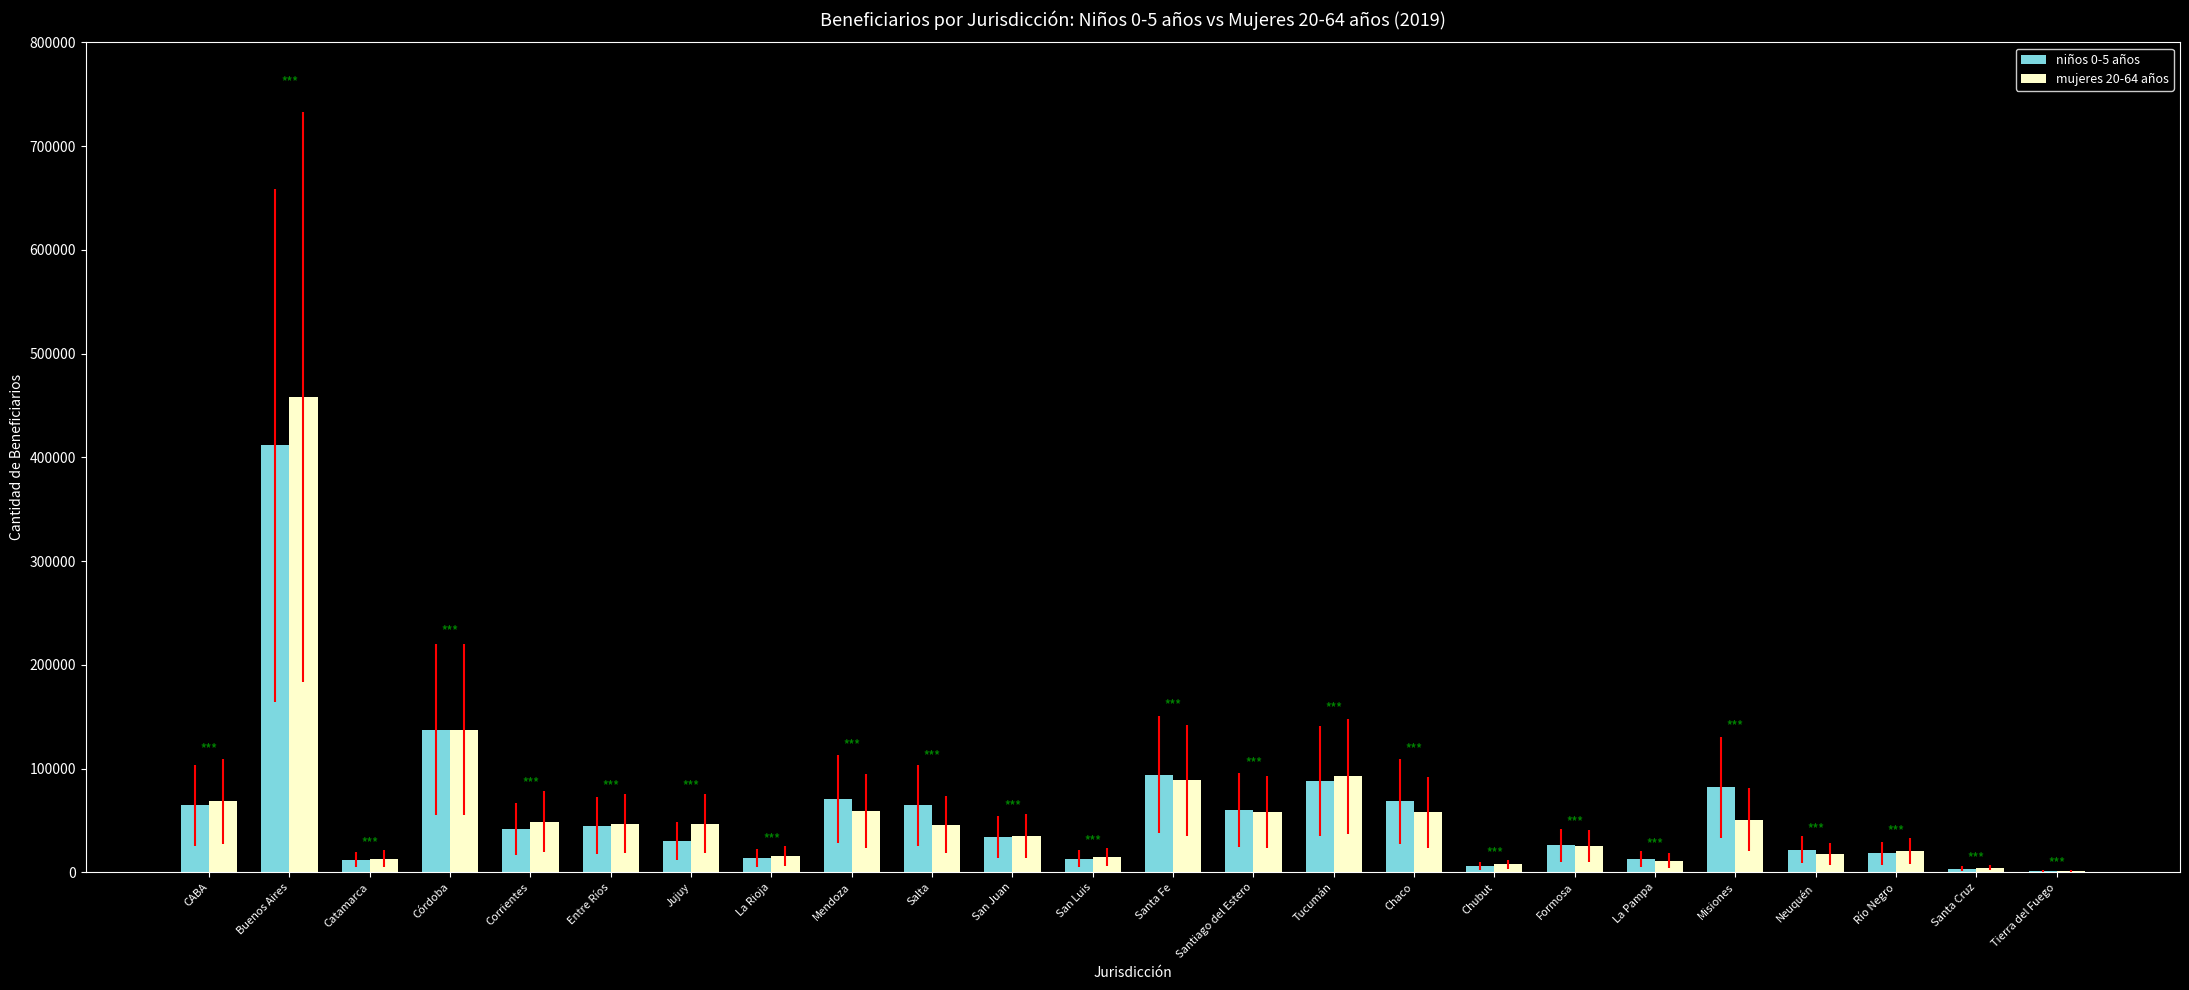

Which category has the highest value in the niños 0-5 años series?

Buenos Aires